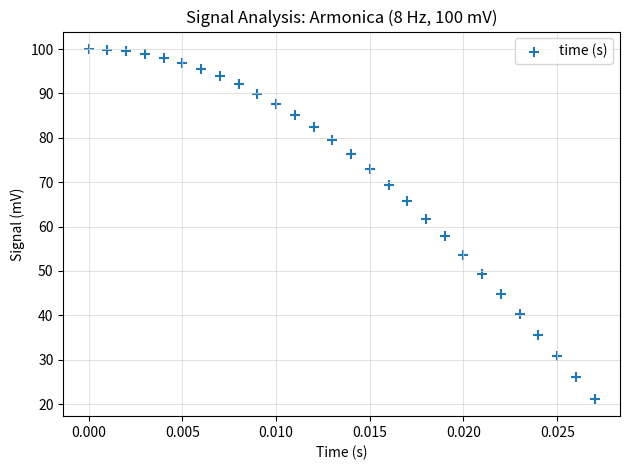

What is the range of Y values (max minus min)?

78.8